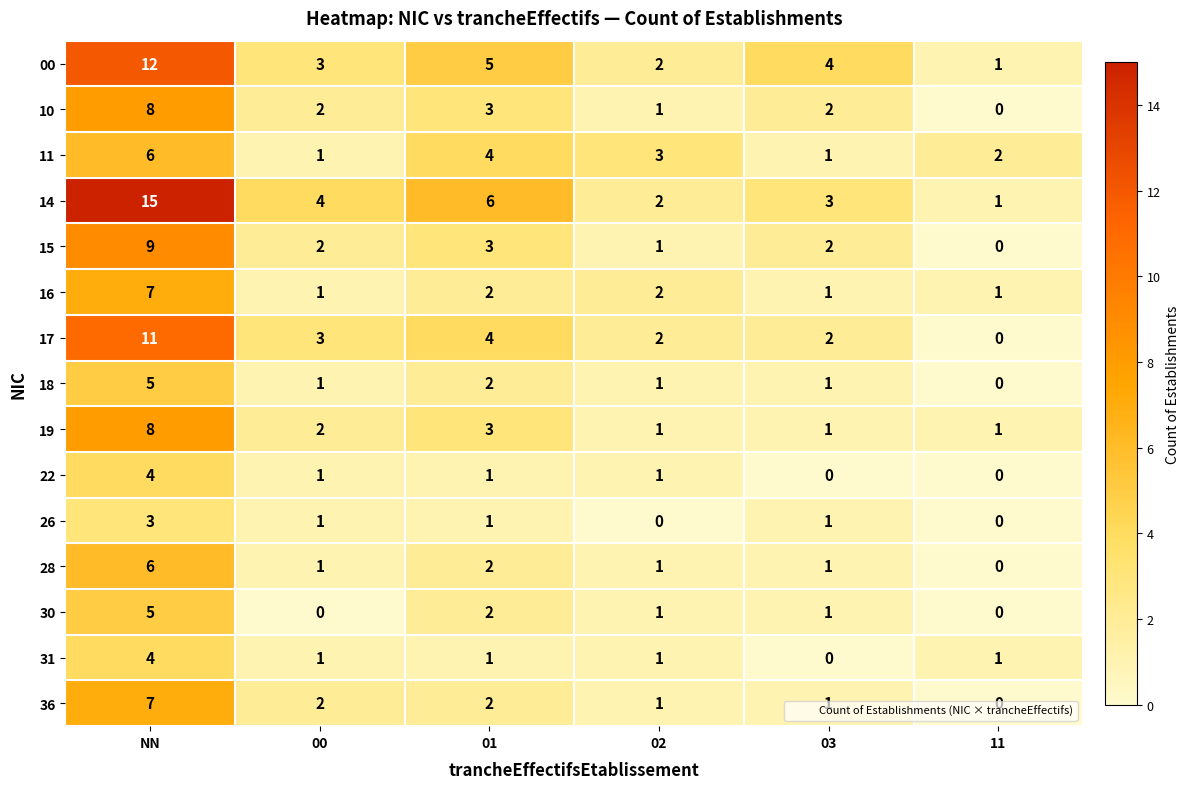

Which series has the widest spread of values?

14